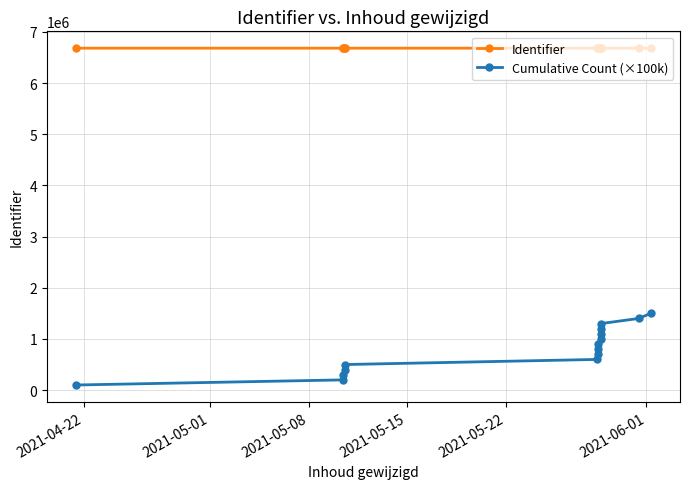

Reading left to right, what are all the values shown in this chart?

Identifier: 6682597	6682598	6682567	6682562	6682568	6682563	6682564	6682565	6682566	6682546	6682551	6682558	6682560	6682559	6682561
Cumulative Count (×100k): 100000	200000	300000	400000	500000	600000	700000	800000	900000	1000000	1100000	1200000	1300000	1400000	1500000